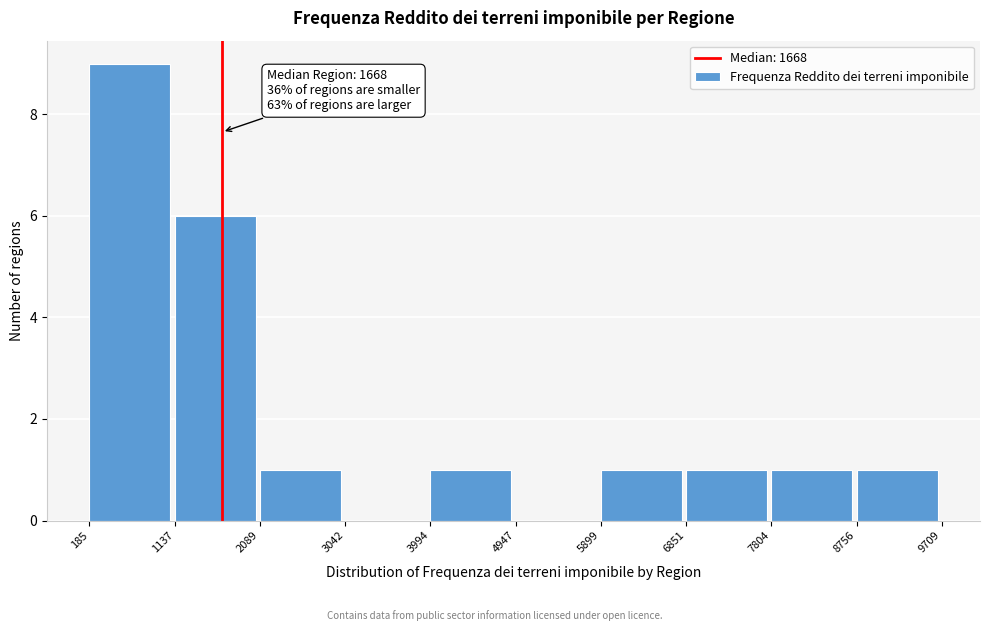

Which range on the x-axis has the tallest bar?

185 to 1137